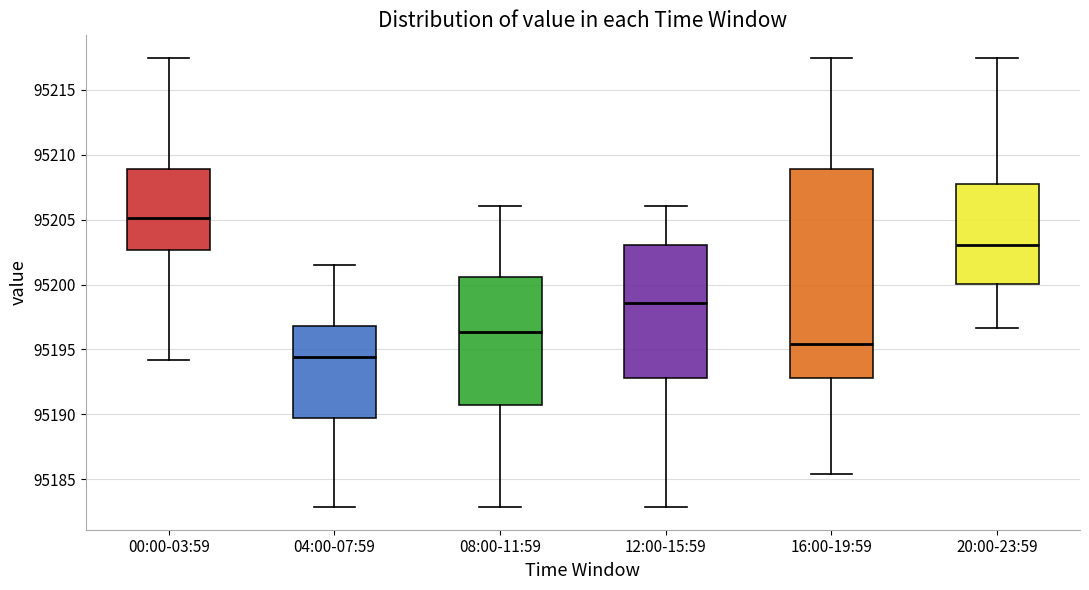

Where is the upper edge of the box for 00:00-03:59 on the y-axis? The values are not printed on the chart, so give them approximately, as read against the axis.

95209.0